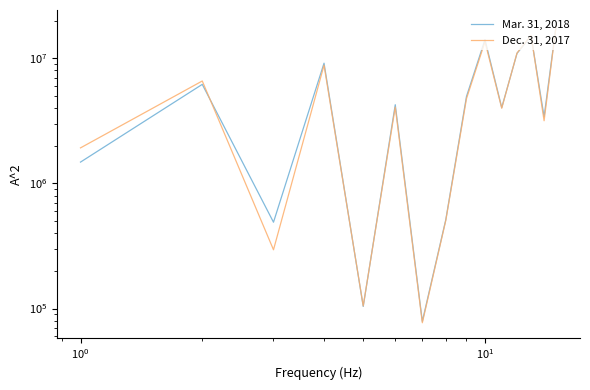

True or false: Mar. 31, 2018 has more than 0 points higher than both neighbors.

True